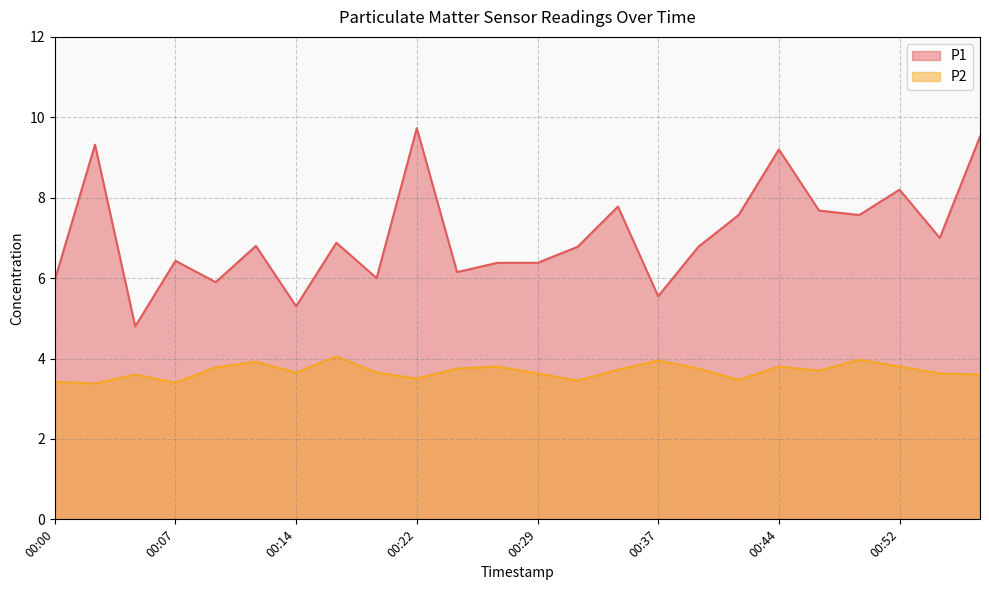

Is it true that P2 equals 3.6 at 00:54?

True